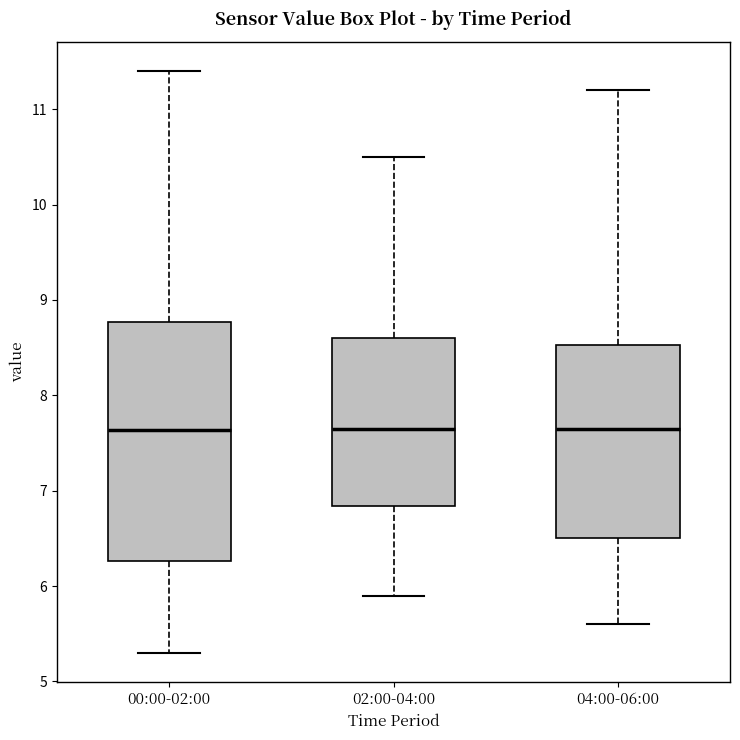

Where does the upper whisker of the box for 00:00-02:00 end on the y-axis? The values are not printed on the chart, so give them approximately, as read against the axis.

11.4